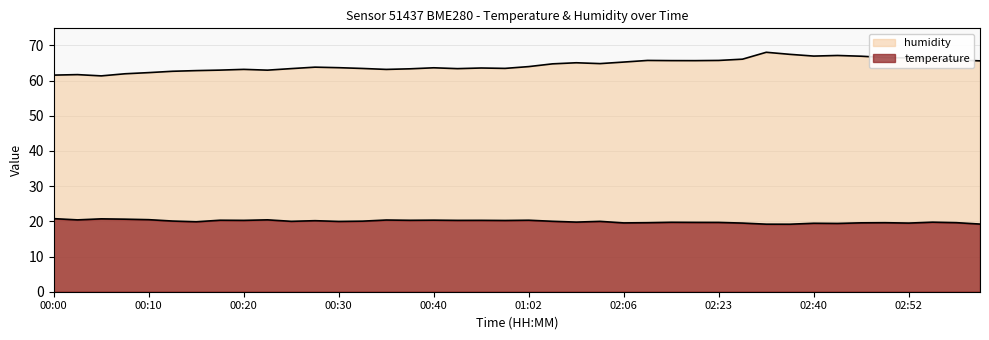

Between 00:05 and 00:12, which series saw the biggest shift?

humidity